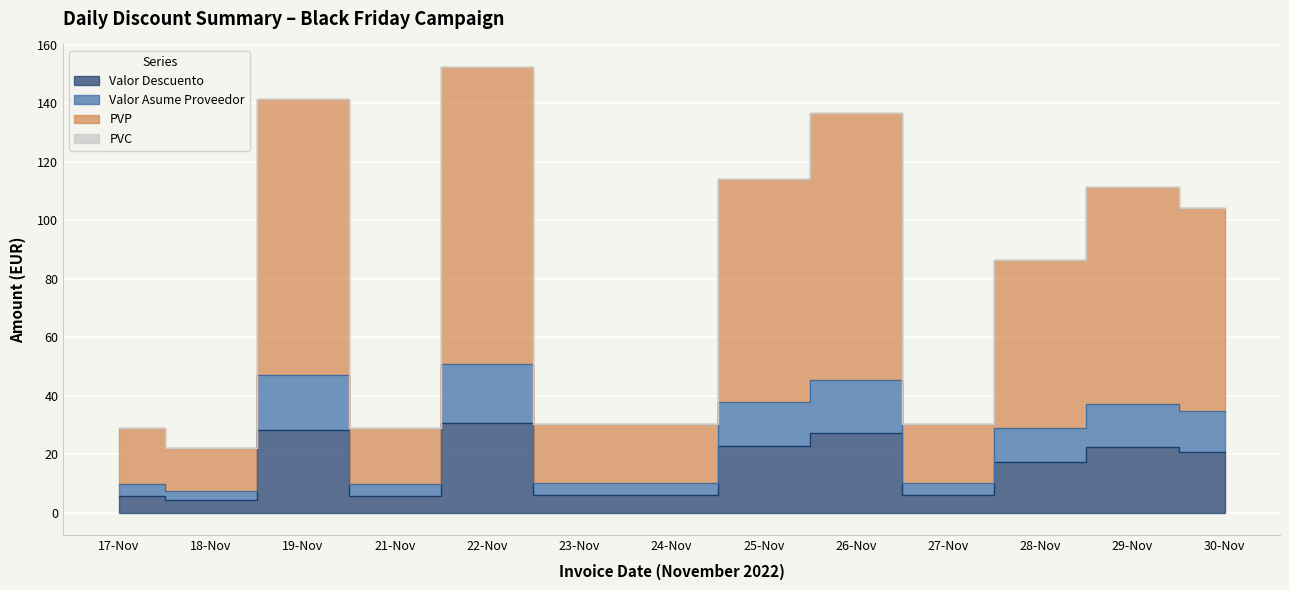

How many interior local peaks does the Valor Asume Proveedor series have?

4